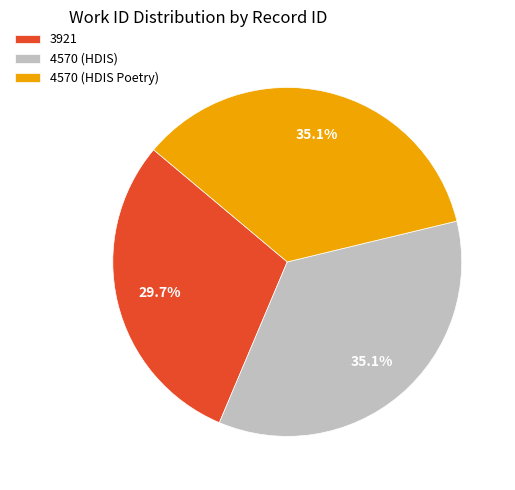

What percentage is the 4570 (HDIS) slice, to the nearest percent?

35%